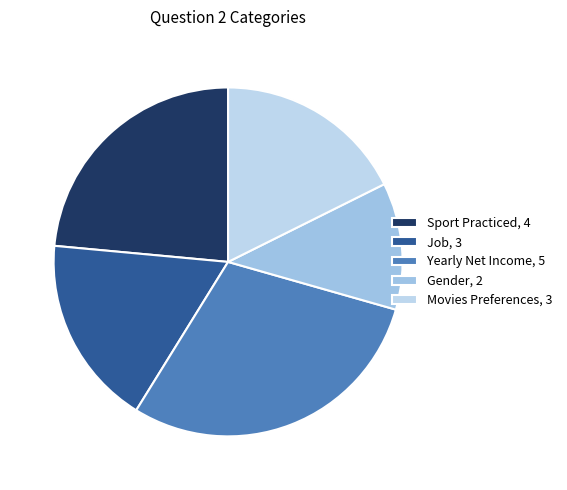

Which slice is the smallest?

Gender